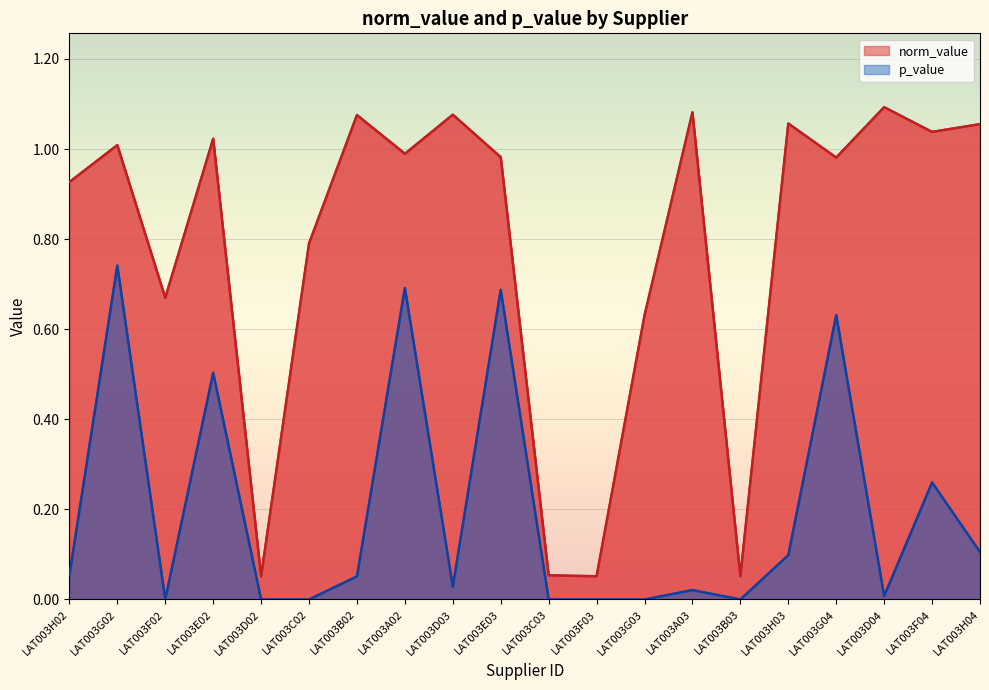

What is the spread (max minus min) of values at LAT003F02?

0.7